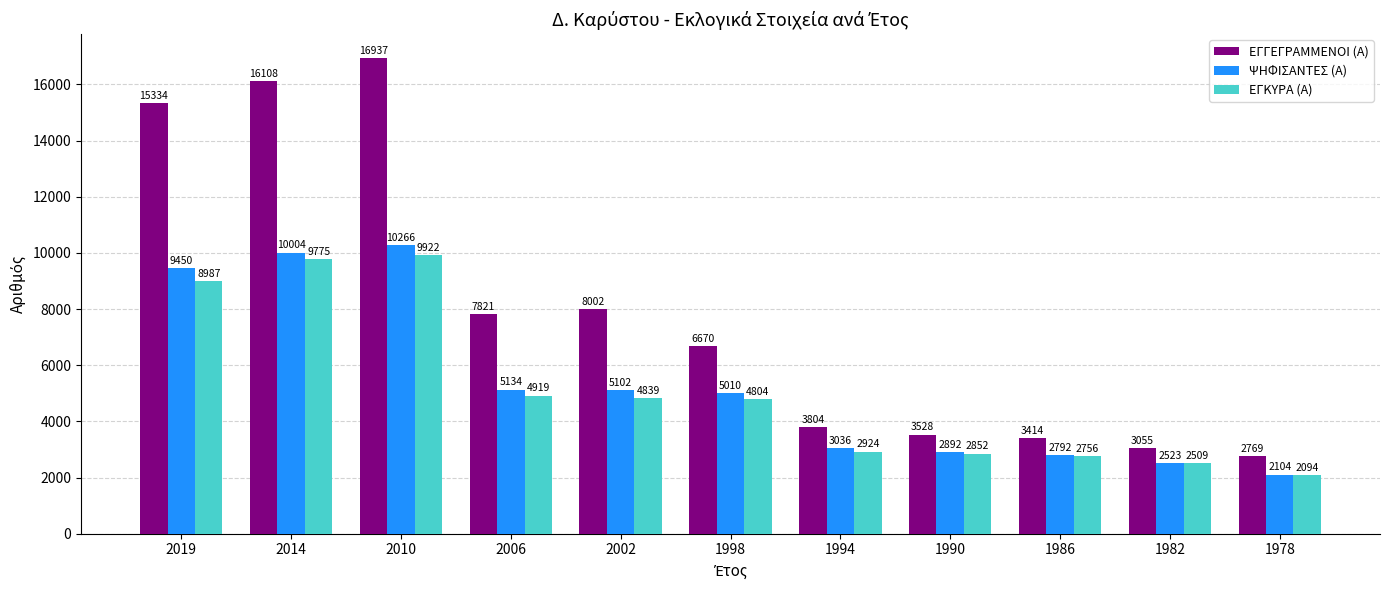

What is the highest value of the ΕΓΚΥΡΑ (Α) series?

9922